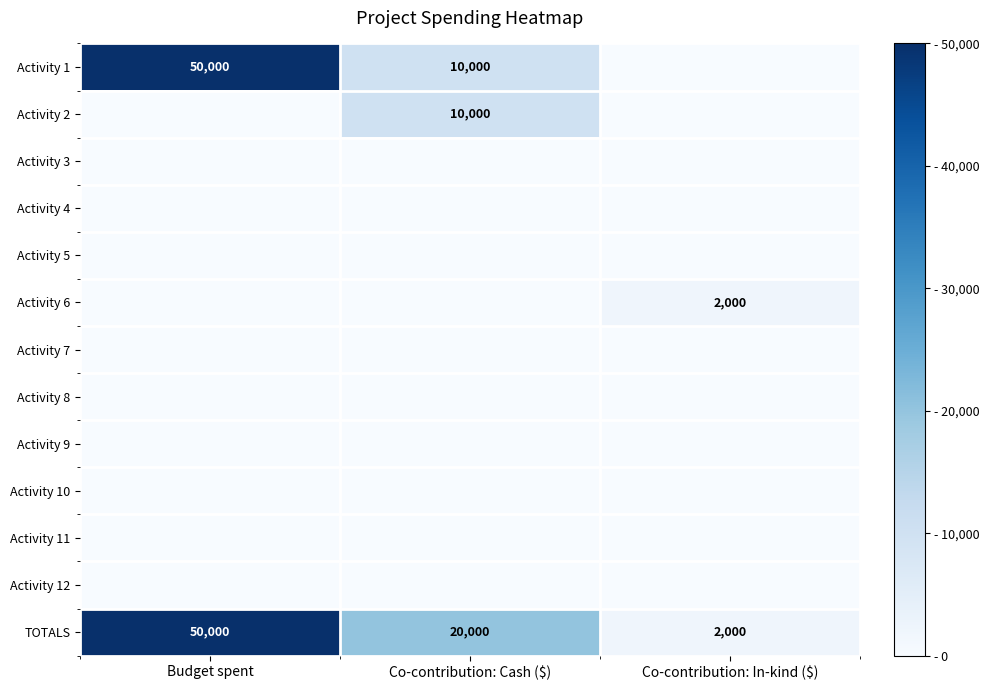

The TOTALS series shows 50000 at Budget spent. True or false?

True